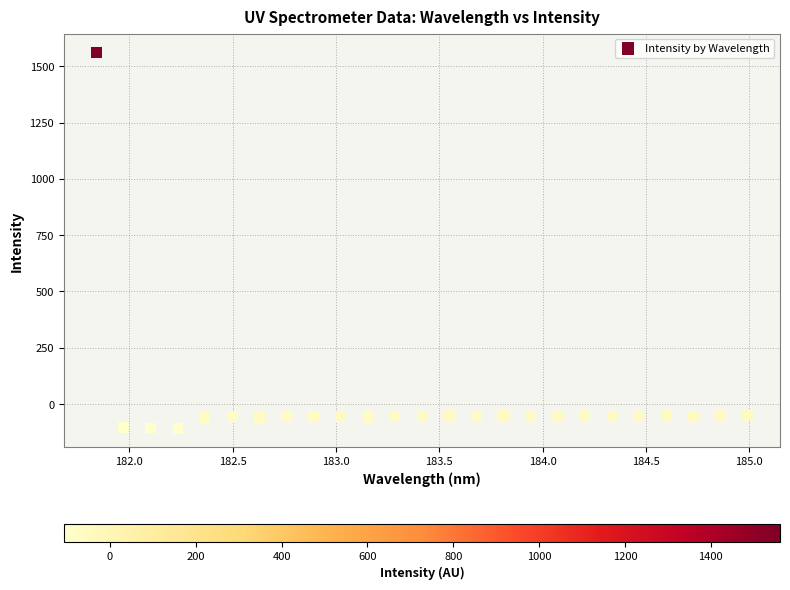

What is the range of X values (max minus min)?

3.1